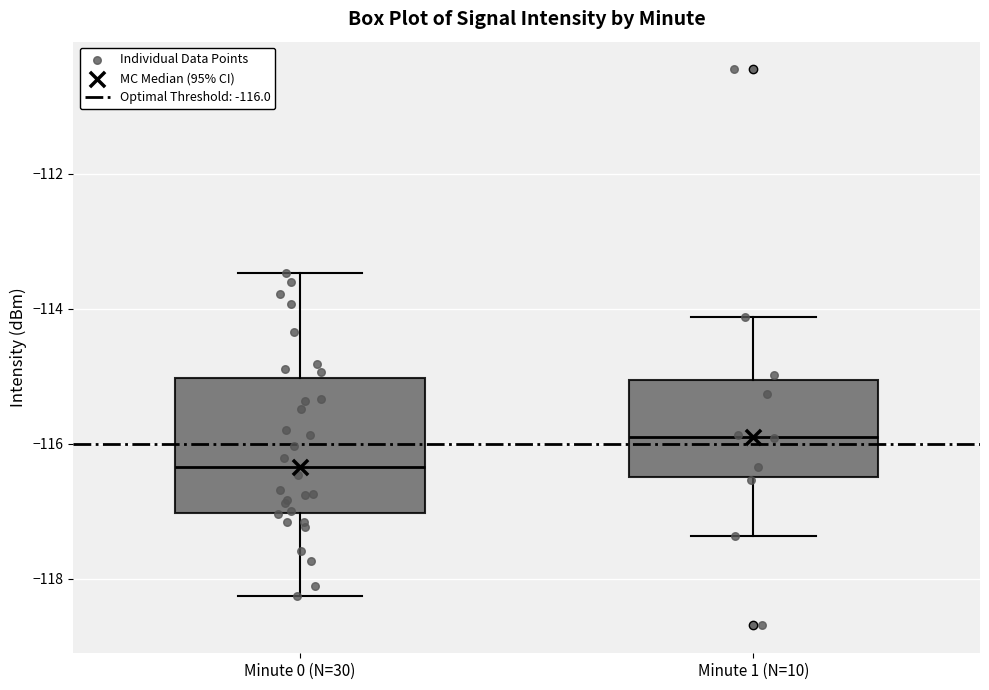

Which box has the lowest median line?

Minute 0 (N=30)